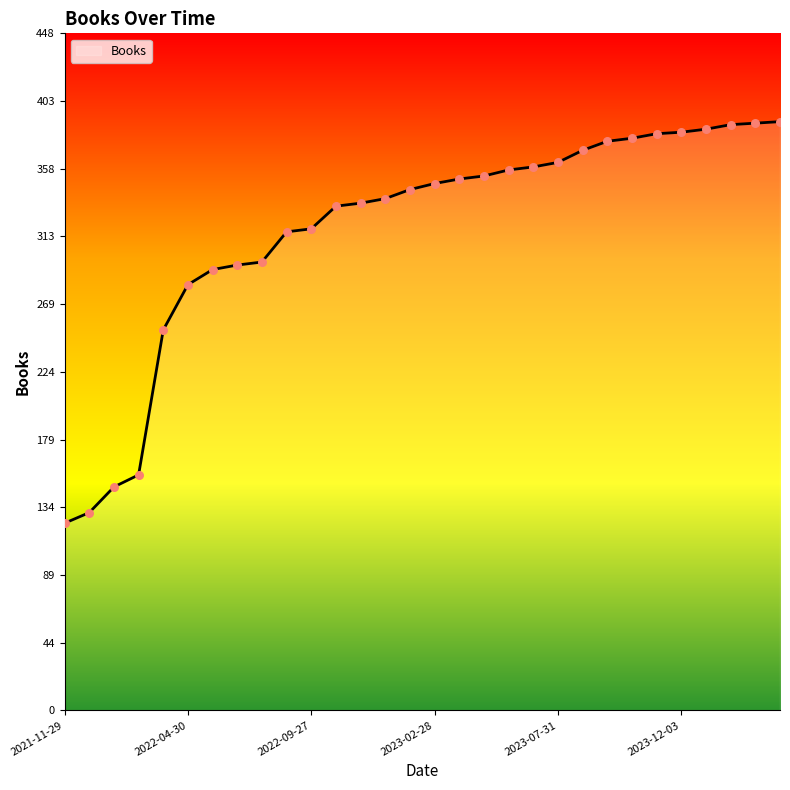

What is the difference between the maximum and minimum values?

266